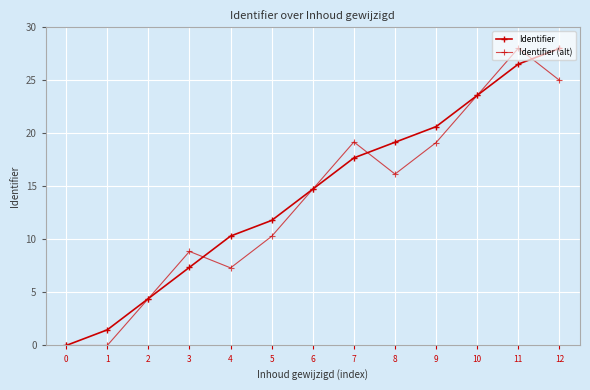

Rank the categories by Identifier (alt) value from lowest to highest.

0, 1, 2, 4, 3, 5, 6, 8, 9, 7, 10, 12, 11